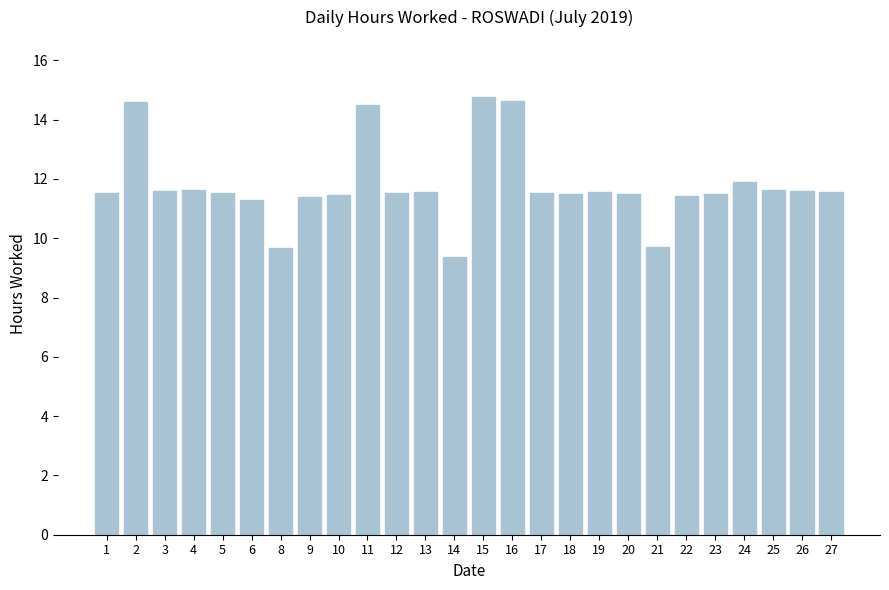

The value at 5 is 20.5. True or false?

False